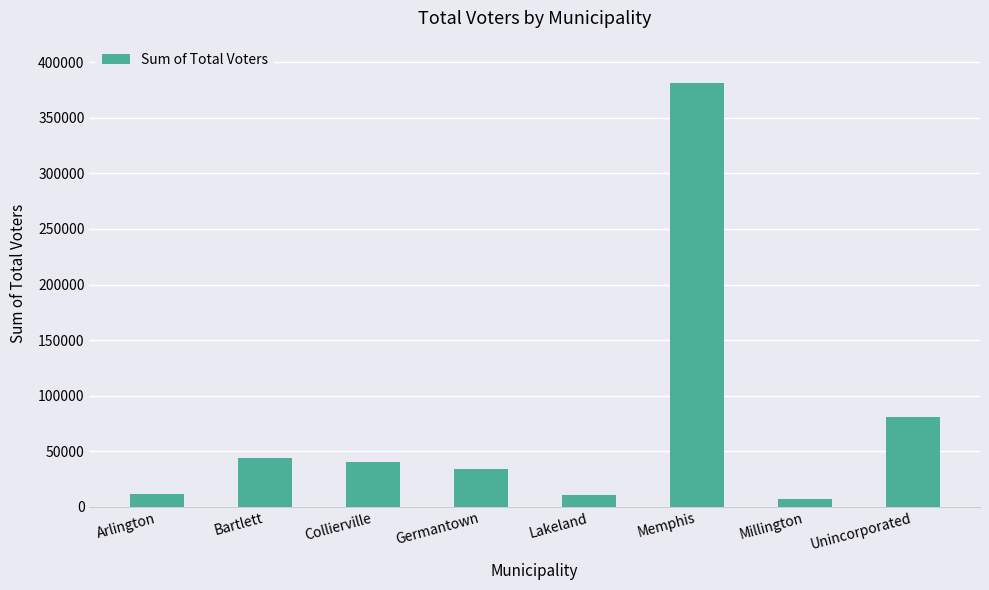

What is the minimum value shown in the chart?

7170